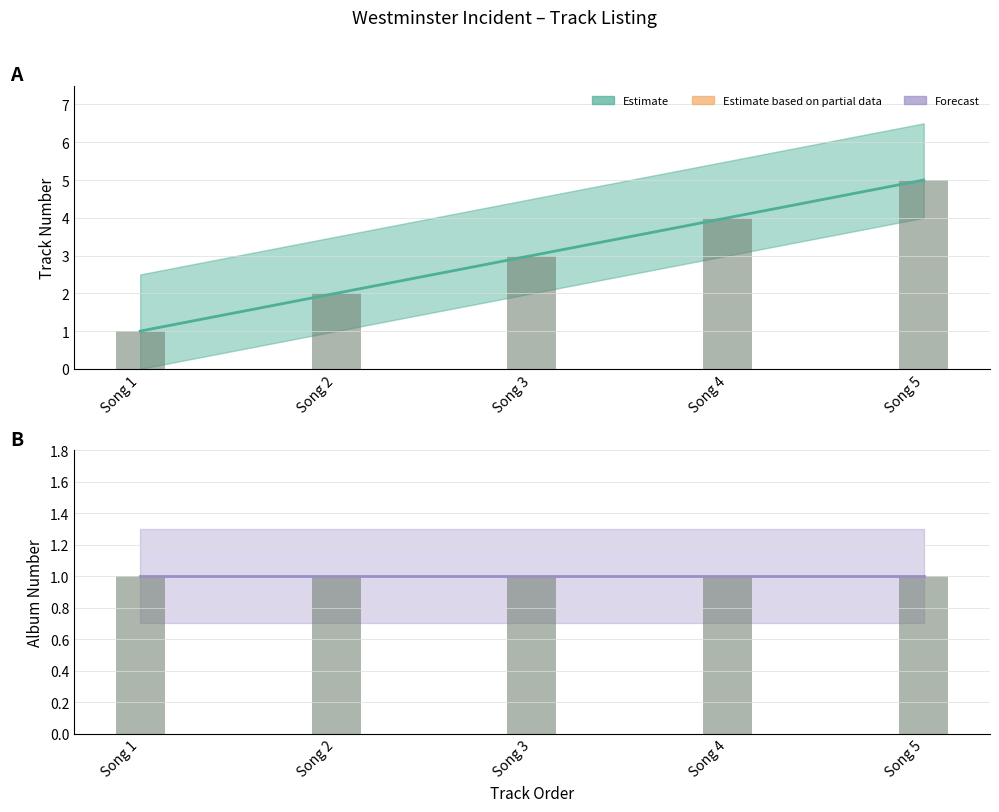

Are the bars grouped side by side (vs. stacked)?

No